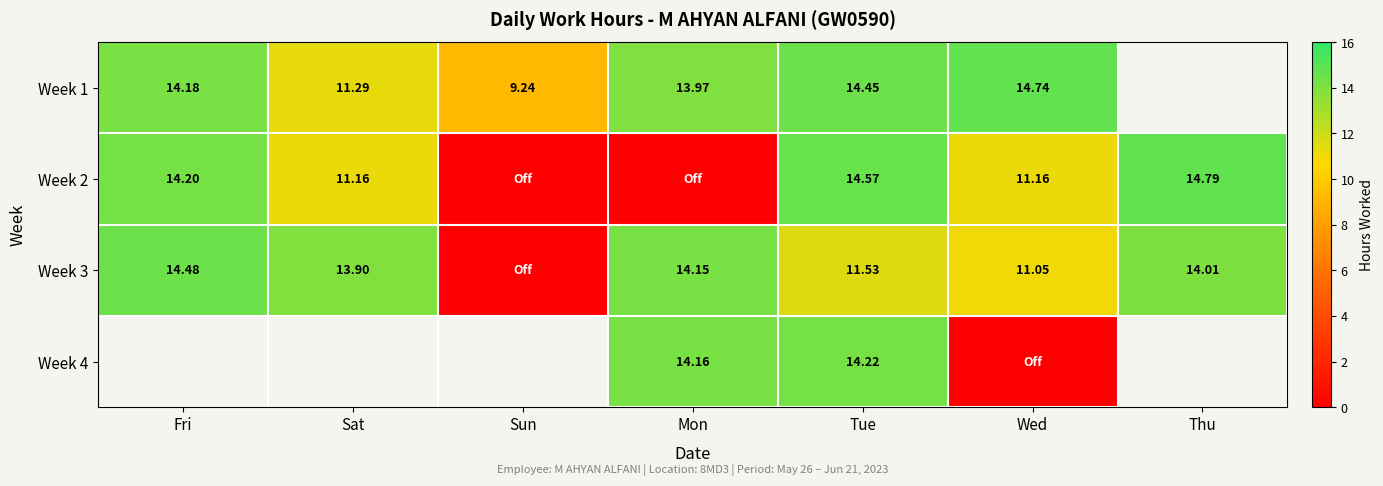

Is the value of Week 2 at Sat greater than the value of Week 4 at Mon?

No